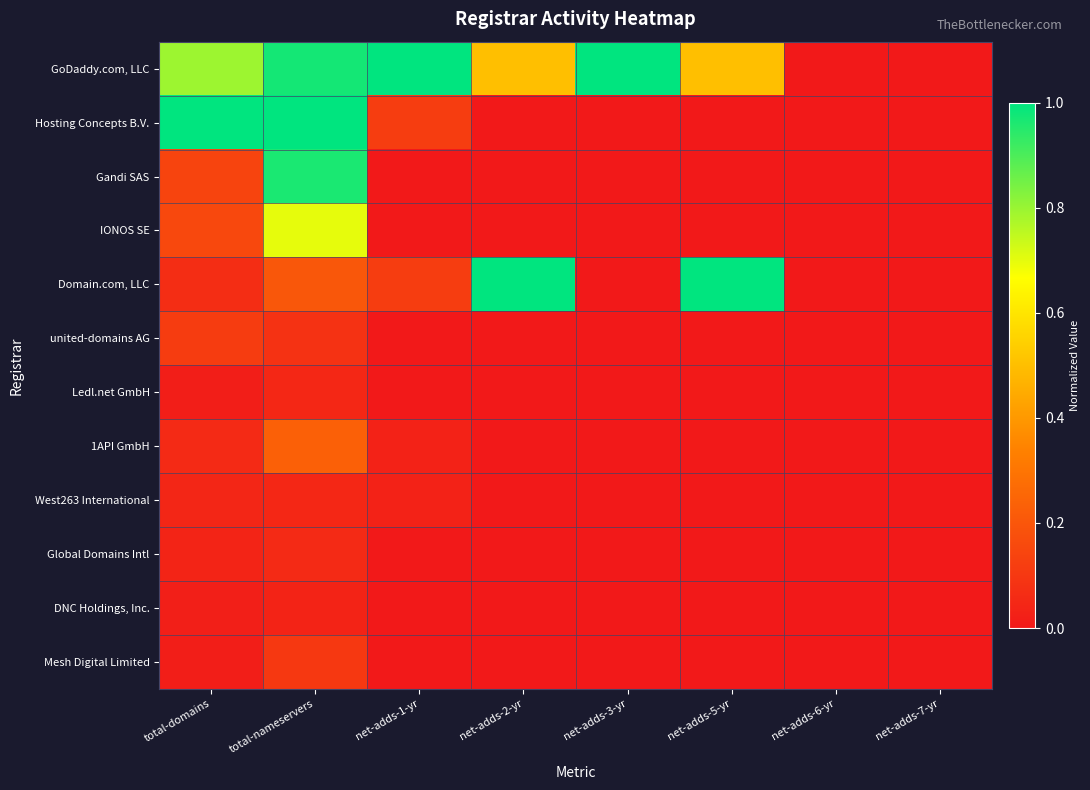

What is the total value across all series at total-nameservers?

4.4